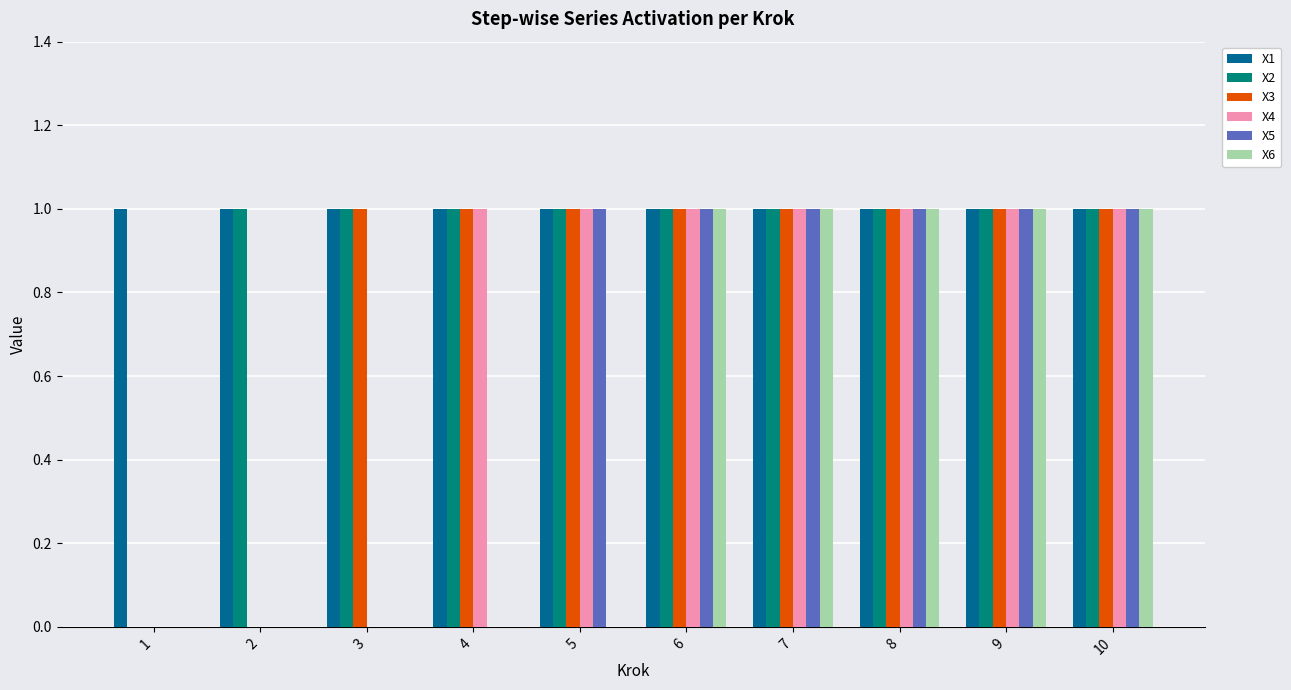

Which series has the largest total across all categories?

X1